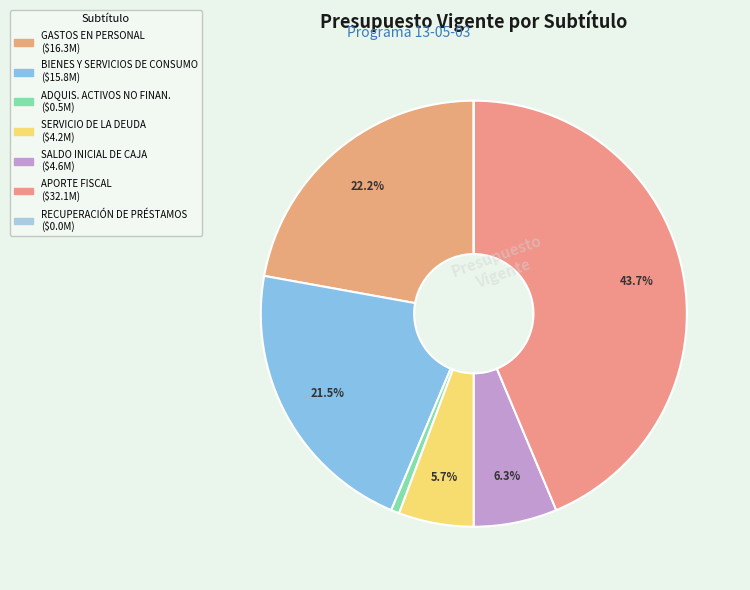

Which slice is the largest?

APORTE FISCAL